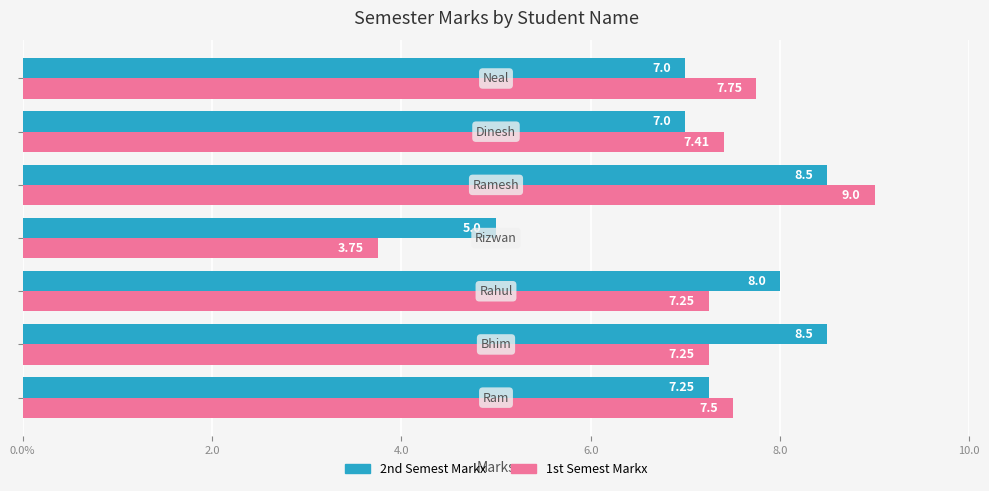

What are all the series names shown in the legend?

2nd Semest Markx, 1st Semest Markx